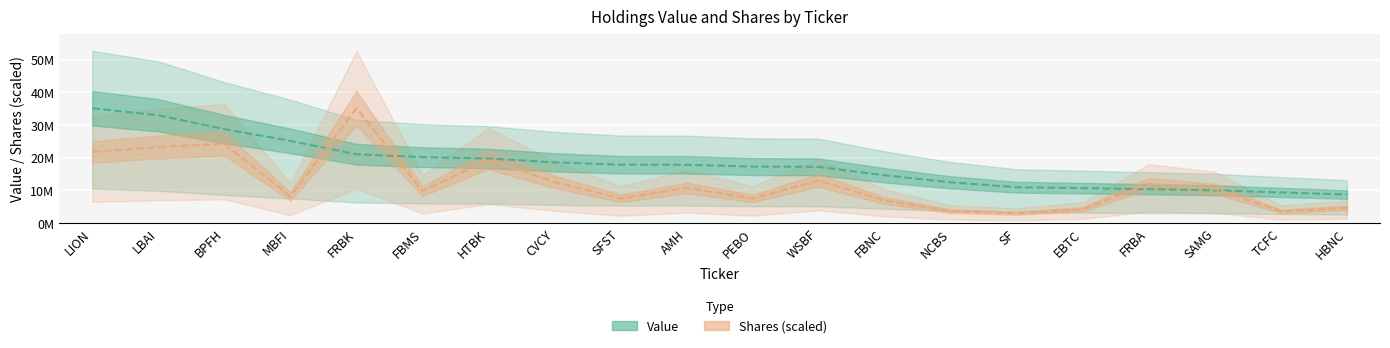

What is the difference between the highest and lowest values at SFST?

10295950.3